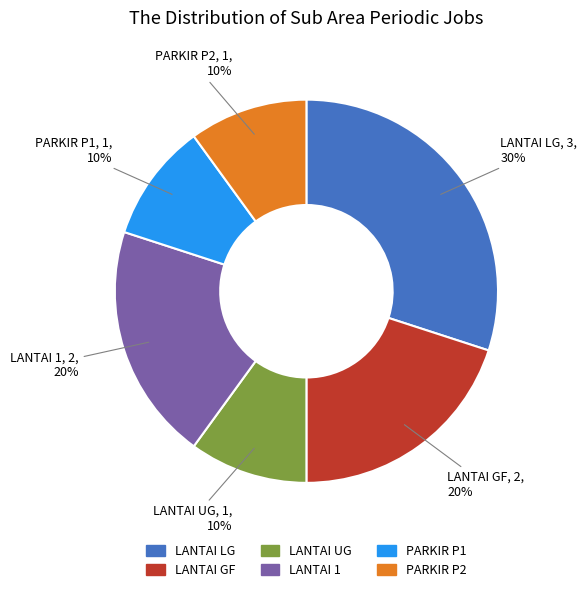

Does any single category account for the majority?

No